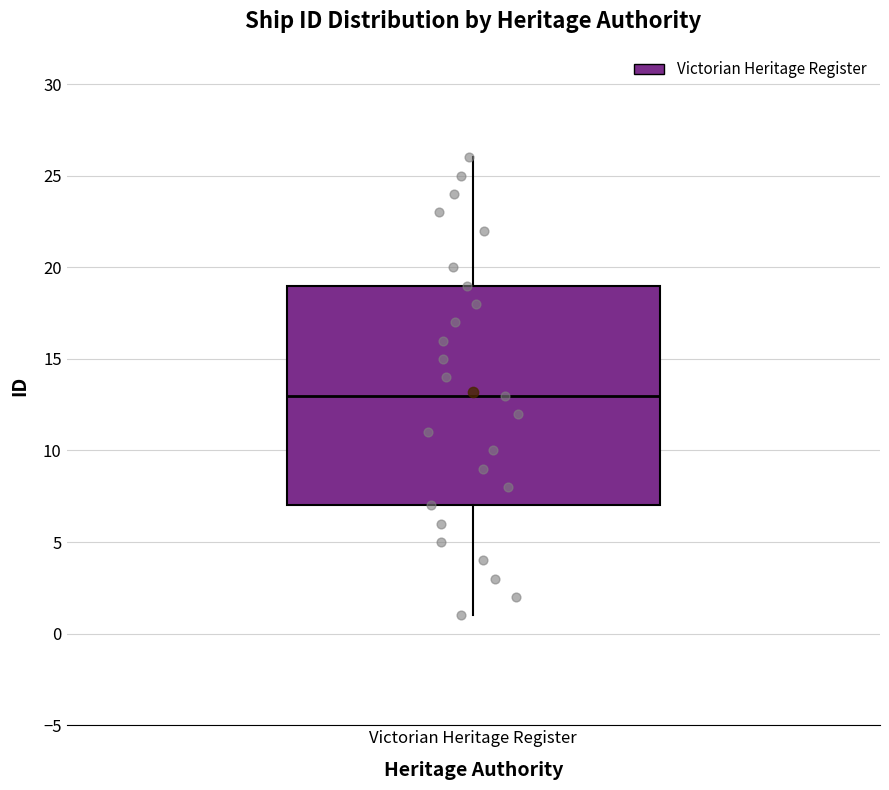

Read this box plot against the y-axis: the position of the median line, the range covered by the box, and the ends of both whiskers. The values are not printed on the chart, so give them approximately, as read against the axis.

median 13, box 7 to 19, whiskers 1 to 26